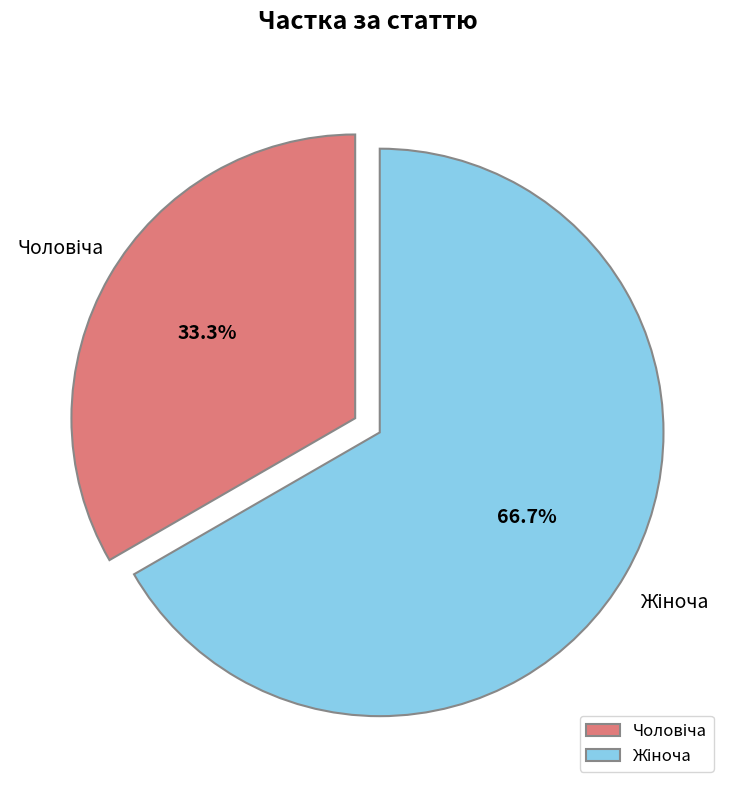

Is there any slice that represents more than half of the pie?

Yes